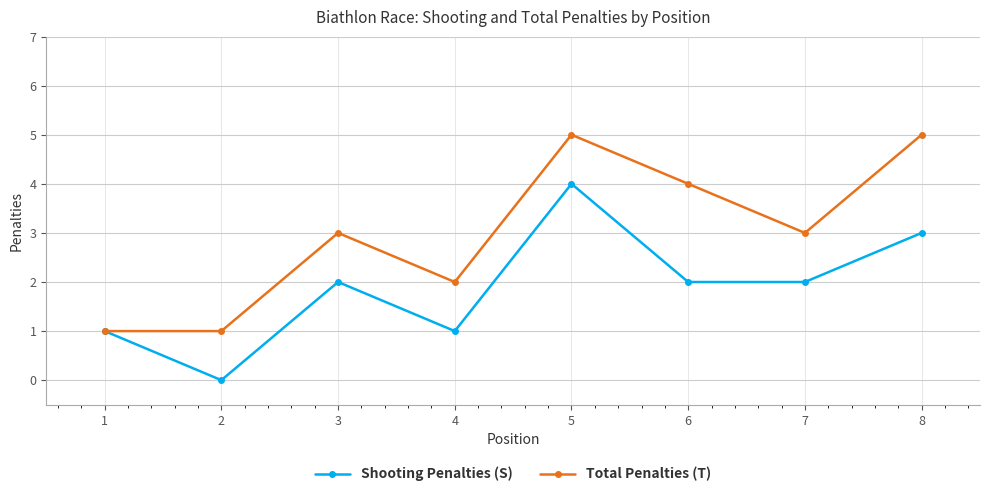

In Total Penalties (T), how many points are higher than both neighbors (excluding endpoints)?

2